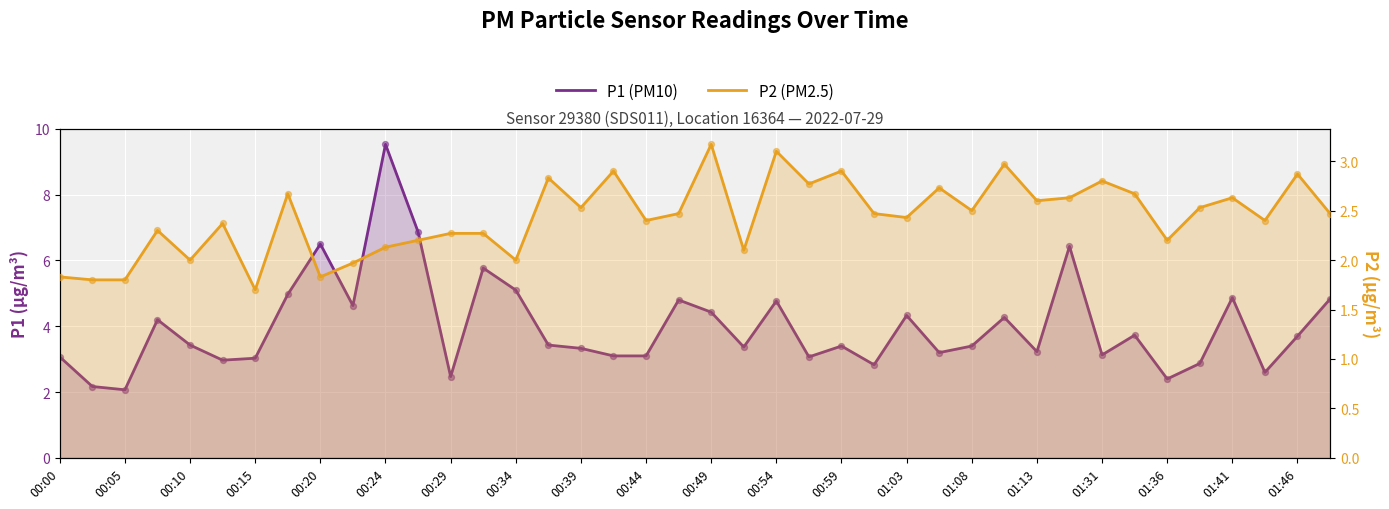

What is the total value across all series at 25?

5.3